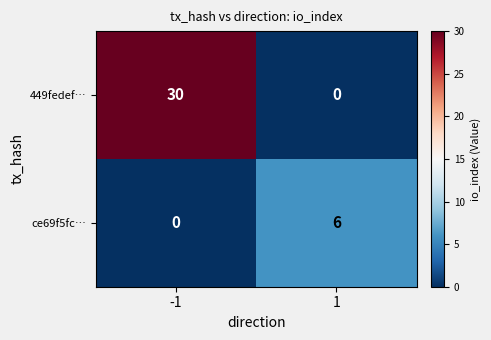

What is the approximate value of ce69f5fc… at 1?

6